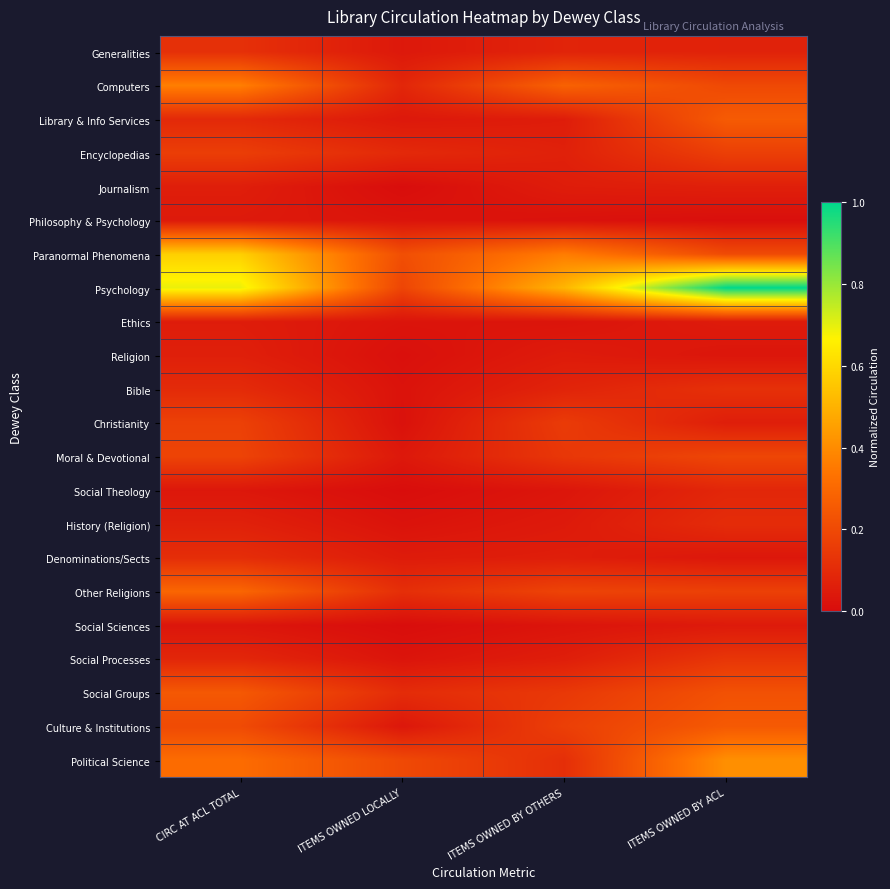

Reading left to right, transcribe all the data shown in this chart.

Generalities: CIRC AT ACL TOTAL=0.1	ITEMS OWNED LOCALLY=0.0	ITEMS OWNED BY OTHERS=0.1	ITEMS OWNED BY ACL=0.1
Computers: CIRC AT ACL TOTAL=0.4	ITEMS OWNED LOCALLY=0.1	ITEMS OWNED BY OTHERS=0.3	ITEMS OWNED BY ACL=0.2
Library & Info Services: CIRC AT ACL TOTAL=0.1	ITEMS OWNED LOCALLY=0.0	ITEMS OWNED BY OTHERS=0.1	ITEMS OWNED BY ACL=0.3
Encyclopedias: CIRC AT ACL TOTAL=0.2	ITEMS OWNED LOCALLY=0.1	ITEMS OWNED BY OTHERS=0.1	ITEMS OWNED BY ACL=0.2
Journalism: CIRC AT ACL TOTAL=0.1	ITEMS OWNED LOCALLY=0.0	ITEMS OWNED BY OTHERS=0.1	ITEMS OWNED BY ACL=0.1
Philosophy & Psychology: CIRC AT ACL TOTAL=0.0	ITEMS OWNED LOCALLY=0.0	ITEMS OWNED BY OTHERS=0.0	ITEMS OWNED BY ACL=0.0
Paranormal Phenomena: CIRC AT ACL TOTAL=0.6	ITEMS OWNED LOCALLY=0.2	ITEMS OWNED BY OTHERS=0.4	ITEMS OWNED BY ACL=0.2
Psychology: CIRC AT ACL TOTAL=0.7	ITEMS OWNED LOCALLY=0.2	ITEMS OWNED BY OTHERS=0.5	ITEMS OWNED BY ACL=1.0
Ethics: CIRC AT ACL TOTAL=0.1	ITEMS OWNED LOCALLY=0.0	ITEMS OWNED BY OTHERS=0.0	ITEMS OWNED BY ACL=0.0
Religion: CIRC AT ACL TOTAL=0.1	ITEMS OWNED LOCALLY=0.0	ITEMS OWNED BY OTHERS=0.0	ITEMS OWNED BY ACL=0.0
Bible: CIRC AT ACL TOTAL=0.1	ITEMS OWNED LOCALLY=0.0	ITEMS OWNED BY OTHERS=0.1	ITEMS OWNED BY ACL=0.1
Christianity: CIRC AT ACL TOTAL=0.2	ITEMS OWNED LOCALLY=0.0	ITEMS OWNED BY OTHERS=0.2	ITEMS OWNED BY ACL=0.1
Moral & Devotional: CIRC AT ACL TOTAL=0.2	ITEMS OWNED LOCALLY=0.0	ITEMS OWNED BY OTHERS=0.1	ITEMS OWNED BY ACL=0.2
Social Theology: CIRC AT ACL TOTAL=0.0	ITEMS OWNED LOCALLY=0.0	ITEMS OWNED BY OTHERS=0.0	ITEMS OWNED BY ACL=0.1
History (Religion): CIRC AT ACL TOTAL=0.1	ITEMS OWNED LOCALLY=0.0	ITEMS OWNED BY OTHERS=0.0	ITEMS OWNED BY ACL=0.1
Denominations/Sects: CIRC AT ACL TOTAL=0.1	ITEMS OWNED LOCALLY=0.0	ITEMS OWNED BY OTHERS=0.1	ITEMS OWNED BY ACL=0.0
Other Religions: CIRC AT ACL TOTAL=0.3	ITEMS OWNED LOCALLY=0.1	ITEMS OWNED BY OTHERS=0.2	ITEMS OWNED BY ACL=0.2
Social Sciences: CIRC AT ACL TOTAL=0.0	ITEMS OWNED LOCALLY=0.0	ITEMS OWNED BY OTHERS=0.0	ITEMS OWNED BY ACL=0.0
Social Processes: CIRC AT ACL TOTAL=0.1	ITEMS OWNED LOCALLY=0.0	ITEMS OWNED BY OTHERS=0.1	ITEMS OWNED BY ACL=0.1
Social Groups: CIRC AT ACL TOTAL=0.2	ITEMS OWNED LOCALLY=0.1	ITEMS OWNED BY OTHERS=0.1	ITEMS OWNED BY ACL=0.2
Culture & Institutions: CIRC AT ACL TOTAL=0.2	ITEMS OWNED LOCALLY=0.0	ITEMS OWNED BY OTHERS=0.2	ITEMS OWNED BY ACL=0.3
Political Science: CIRC AT ACL TOTAL=0.3	ITEMS OWNED LOCALLY=0.2	ITEMS OWNED BY OTHERS=0.1	ITEMS OWNED BY ACL=0.4